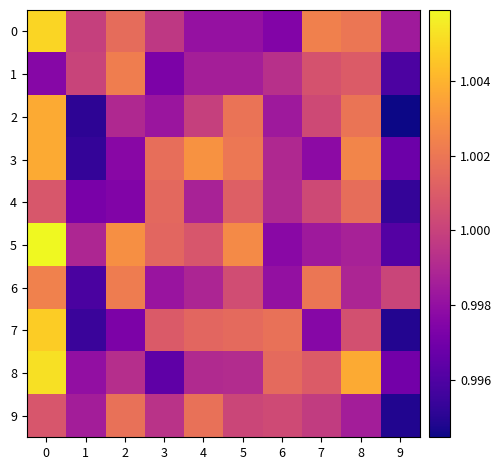

Reading left to right, transcribe all the data shown in this chart.

0: 0=1.0	1=1.0	2=1.0	3=1.0	4=1.0	5=1.0	6=1.0	7=1.0	8=1.0	9=1.0
1: 0=1.0	1=1.0	2=1.0	3=1.0	4=1.0	5=1.0	6=1.0	7=1.0	8=1.0	9=1.0
2: 0=1.0	1=1.0	2=1.0	3=1.0	4=1.0	5=1.0	6=1.0	7=1.0	8=1.0	9=1.0
3: 0=1.0	1=1.0	2=1.0	3=1.0	4=1.0	5=1.0	6=1.0	7=1.0	8=1.0	9=1.0
4: 0=1.0	1=1.0	2=1.0	3=1.0	4=1.0	5=1.0	6=1.0	7=1.0	8=1.0	9=1.0
5: 0=1.0	1=1.0	2=1.0	3=1.0	4=1.0	5=1.0	6=1.0	7=1.0	8=1.0	9=1.0
6: 0=1.0	1=1.0	2=1.0	3=1.0	4=1.0	5=1.0	6=1.0	7=1.0	8=1.0	9=1.0
7: 0=1.0	1=1.0	2=1.0	3=1.0	4=1.0	5=1.0	6=1.0	7=1.0	8=1.0	9=1.0
8: 0=1.0	1=1.0	2=1.0	3=1.0	4=1.0	5=1.0	6=1.0	7=1.0	8=1.0	9=1.0
9: 0=1.0	1=1.0	2=1.0	3=1.0	4=1.0	5=1.0	6=1.0	7=1.0	8=1.0	9=1.0